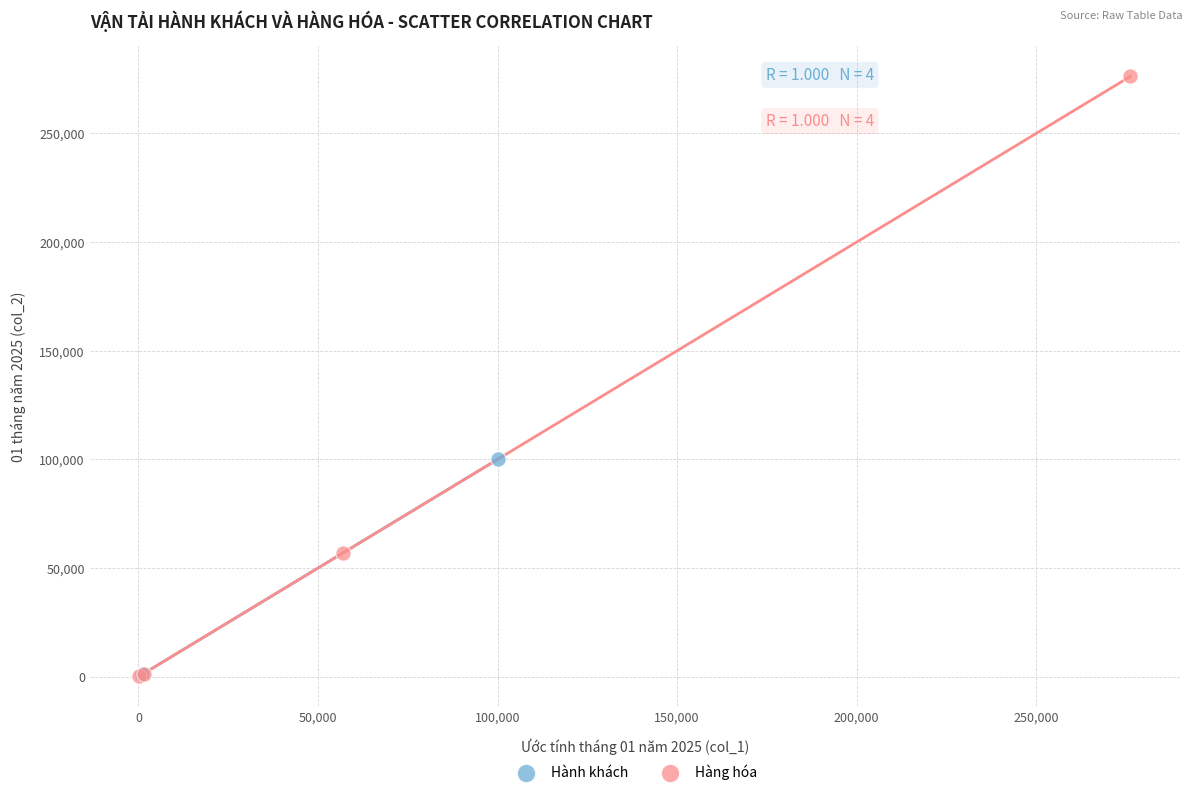

Which series has the largest Y range (max minus min)?

Hàng hóa